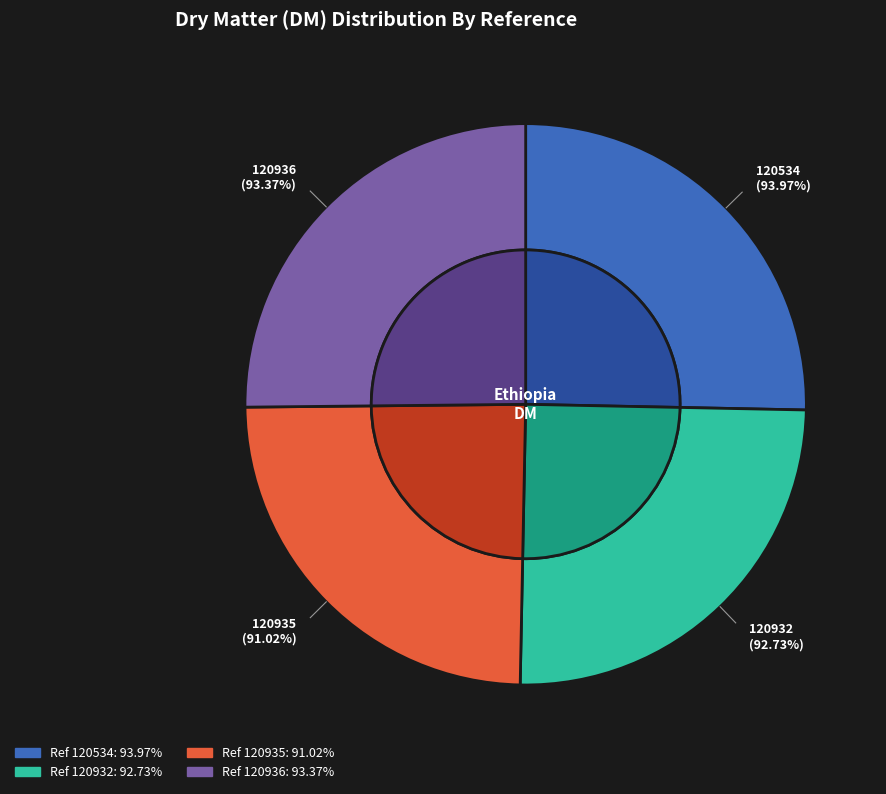

Rank the categories by value from highest to lowest.

120534, 120936, 120932, 120935